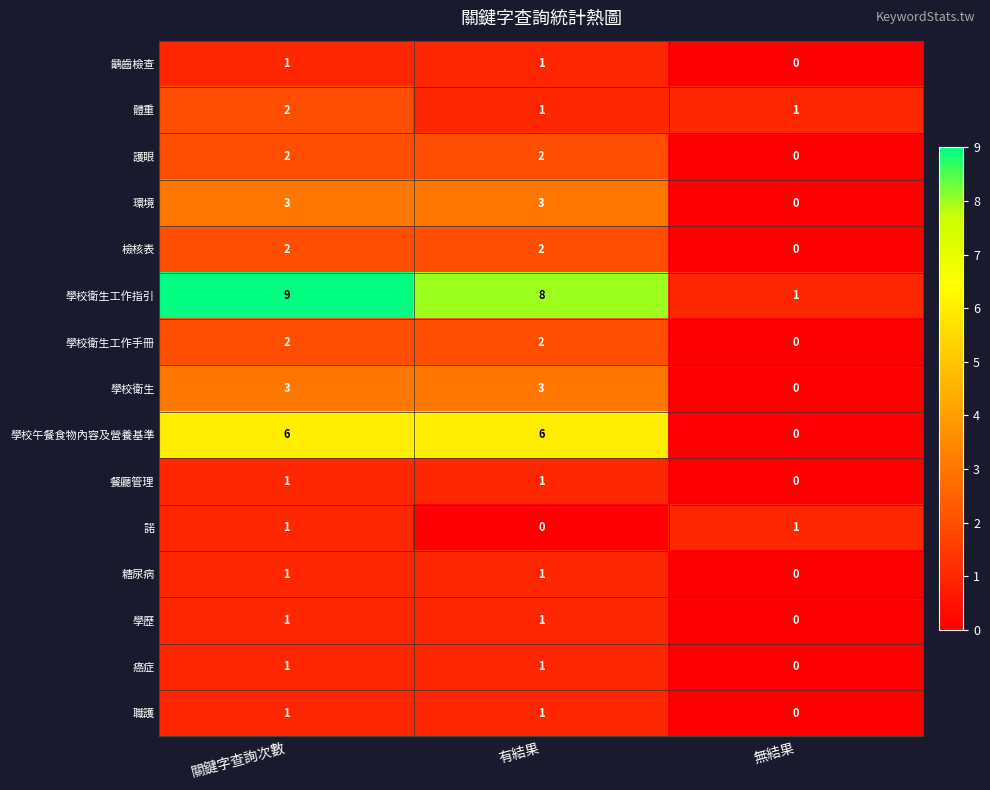

How many distinct data groups are displayed?

15